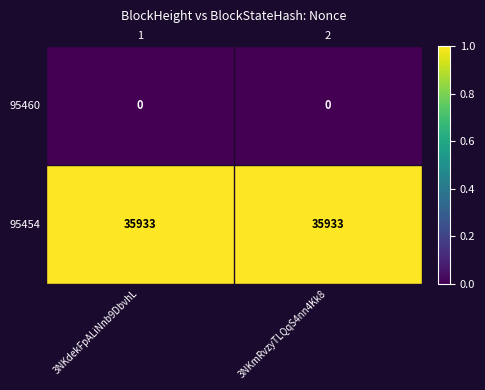

Count the number of categories in the chart.

2